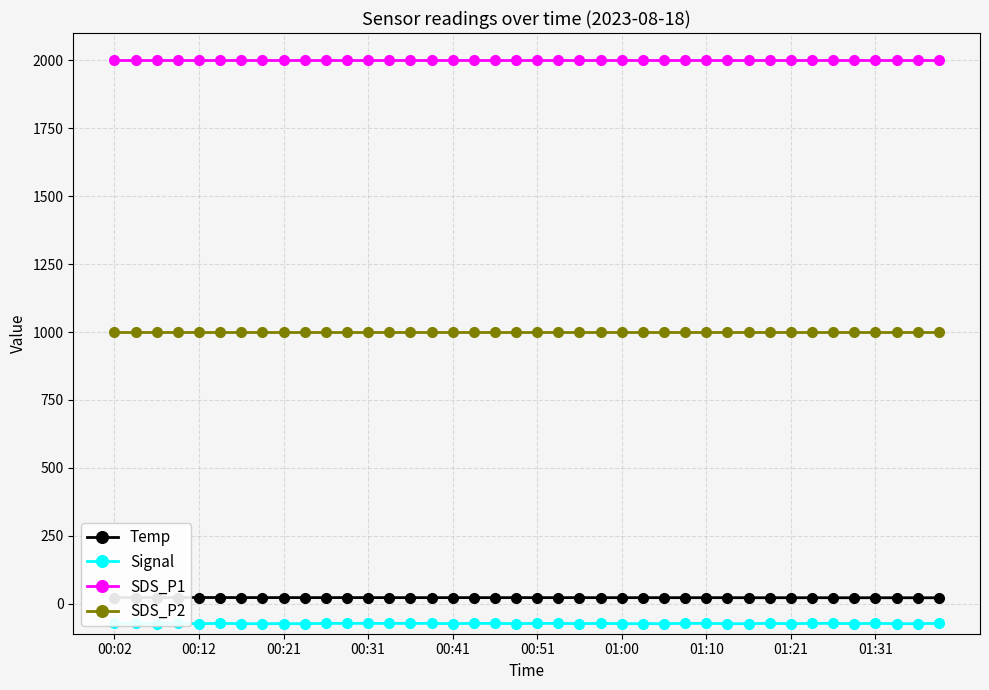

What is the maximum value for SDS_P1?

1999.9